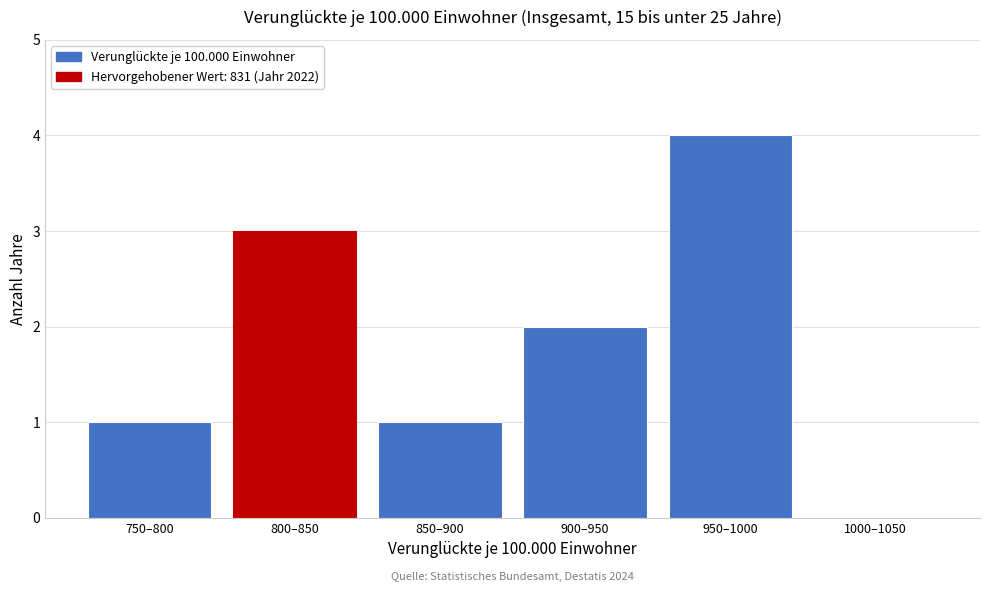

Reading right to left, extract all data points from this chart.

1000–1050=0	950–1000=4	900–950=2	850–900=1	800–850=3	750–800=1